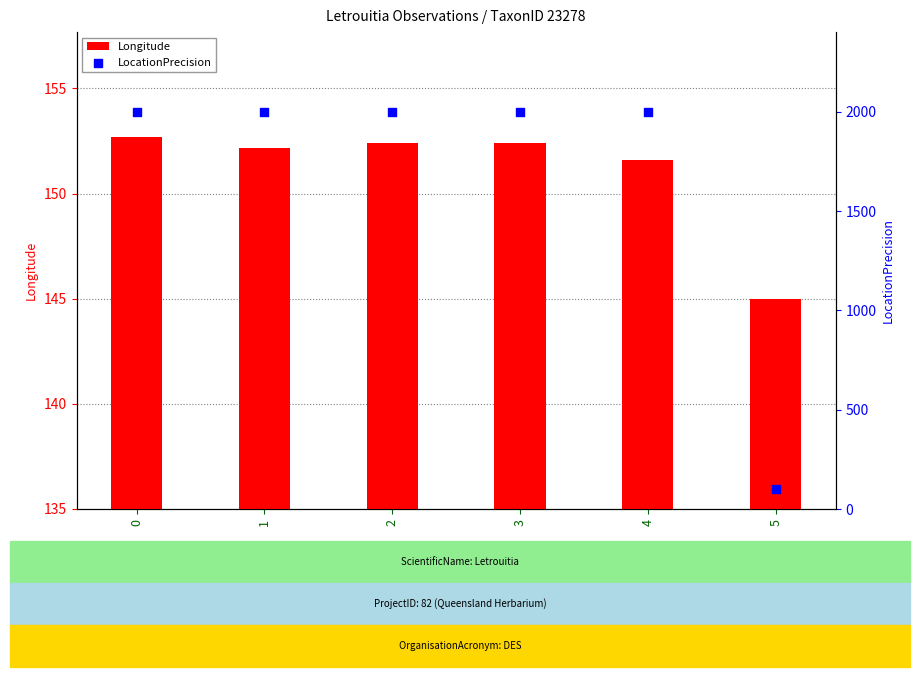

Which series has the widest spread of Y values?

LocationPrecision